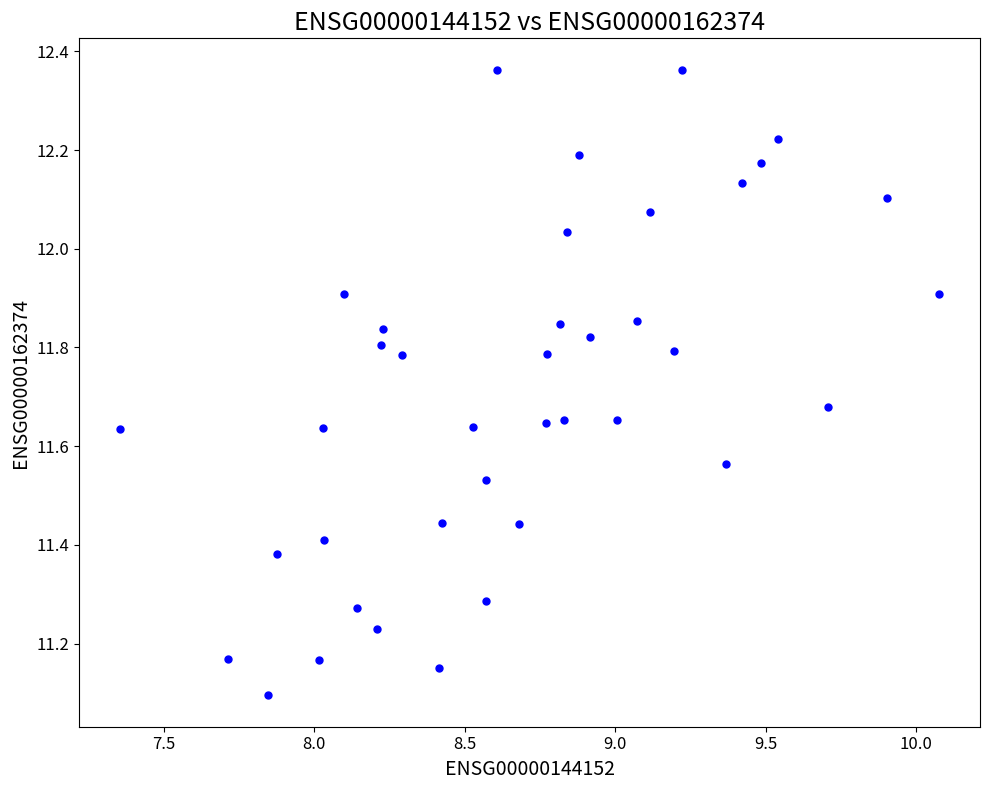

What Y value in the scatter plot is closest to 11?

11.1